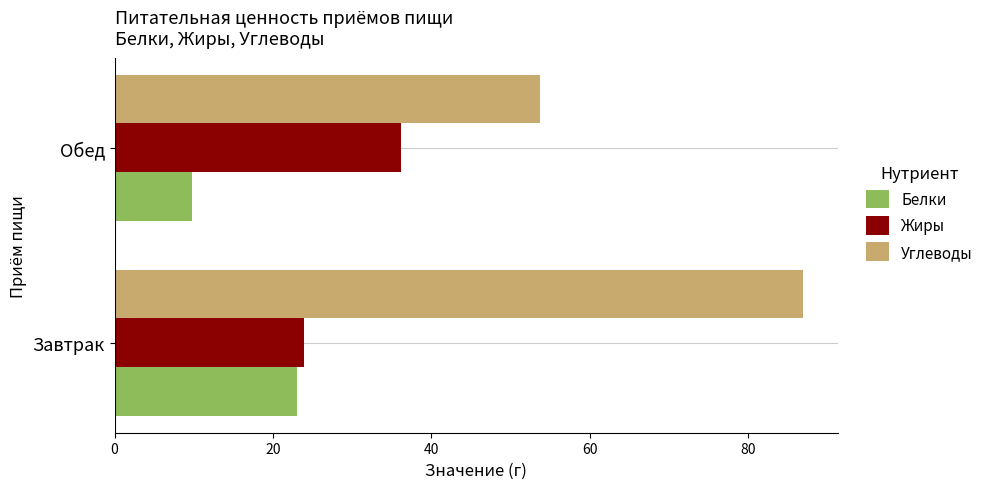

How many values in the Белки series exceed 22?

1